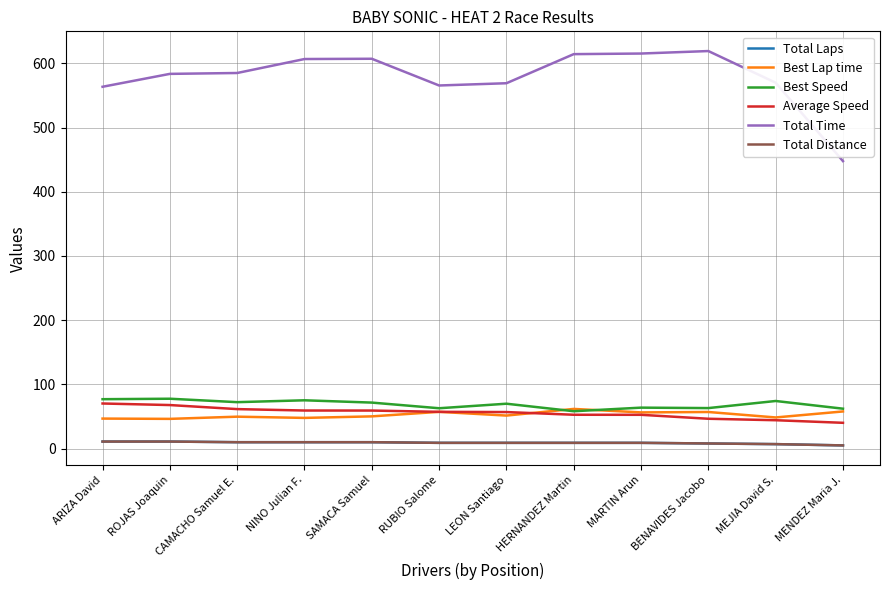

Does the chart display data point markers on the line(s)?

No